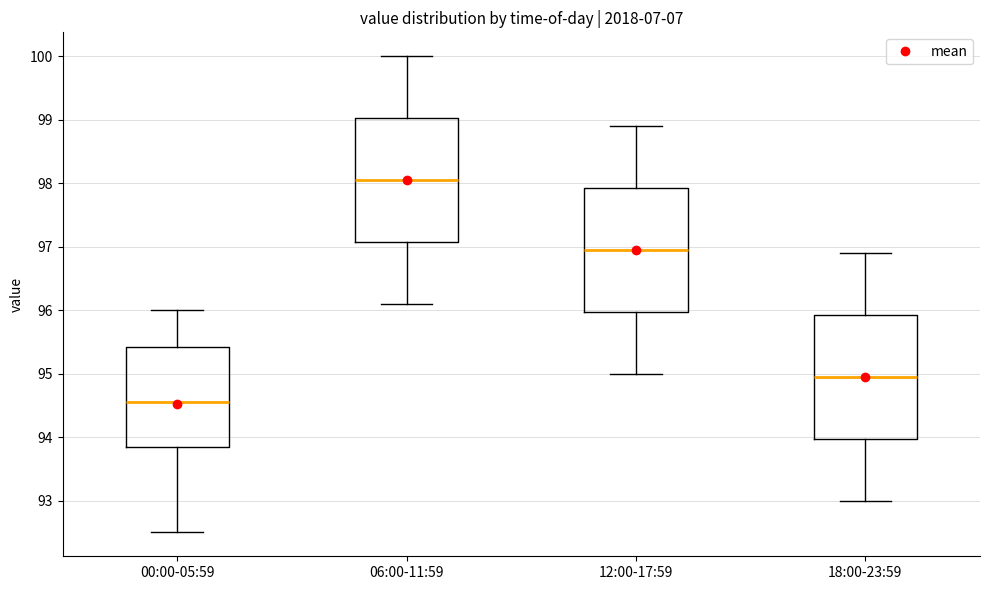

Which box has the highest median line?

06:00-11:59